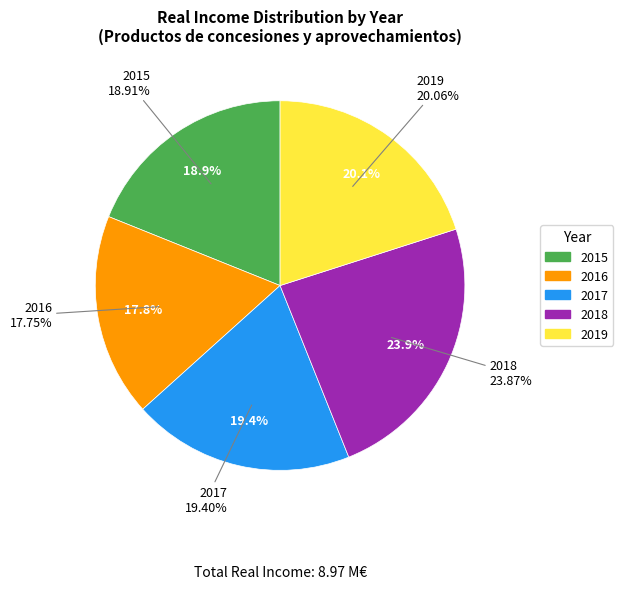

Is the sum of 2015 and 2018 greater than half?

No